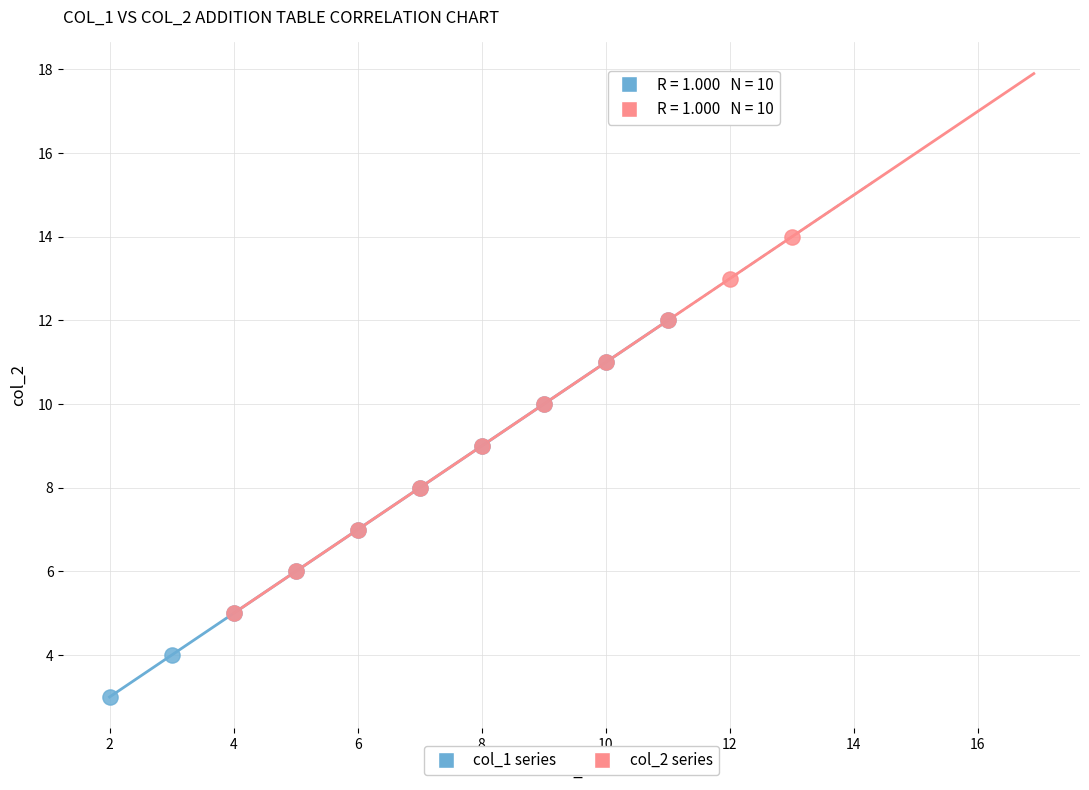

Which series contains the highest Y value?

col_2 series